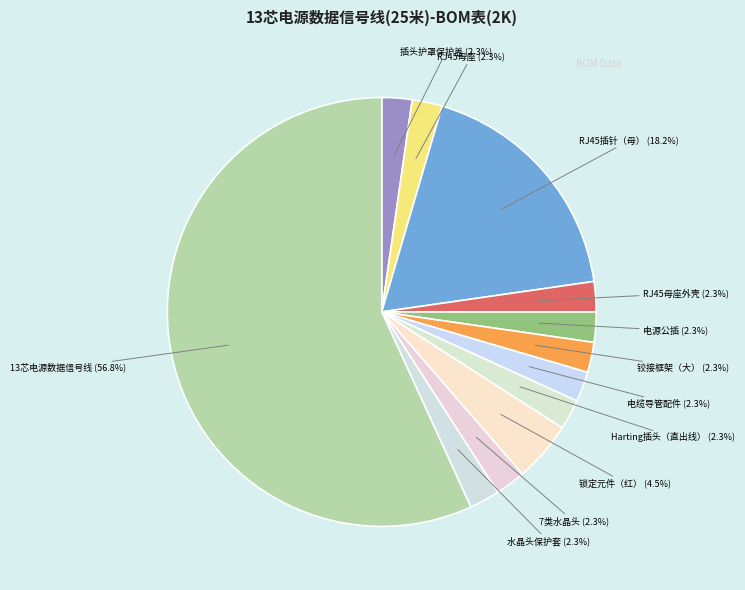

What is the smallest slice in the pie chart?

插头护罩保护盖